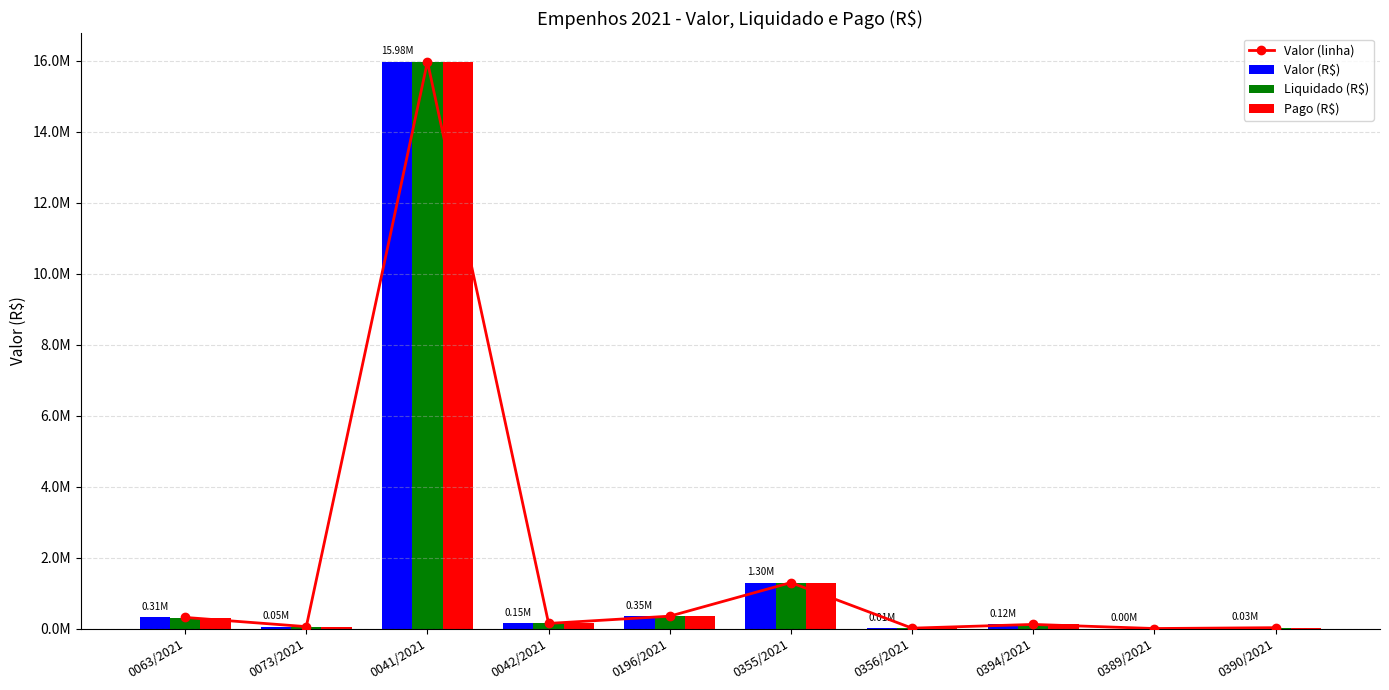

Does the chart contain any negative values?

No